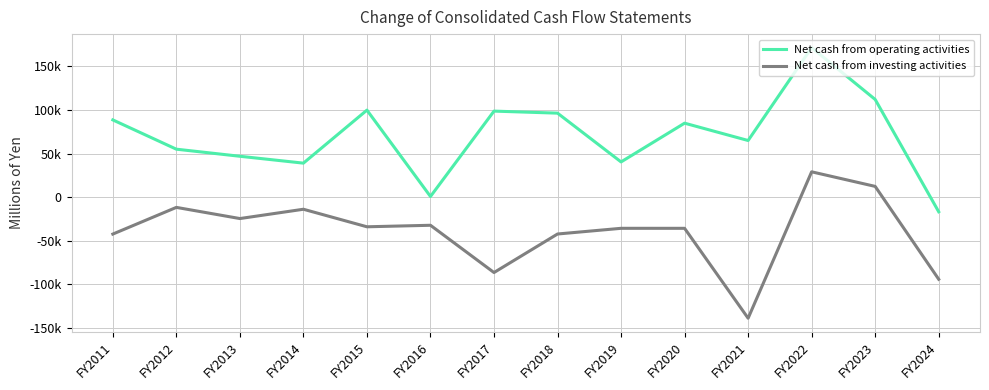

Which series has the largest range (max minus min)?

Net cash from operating activities